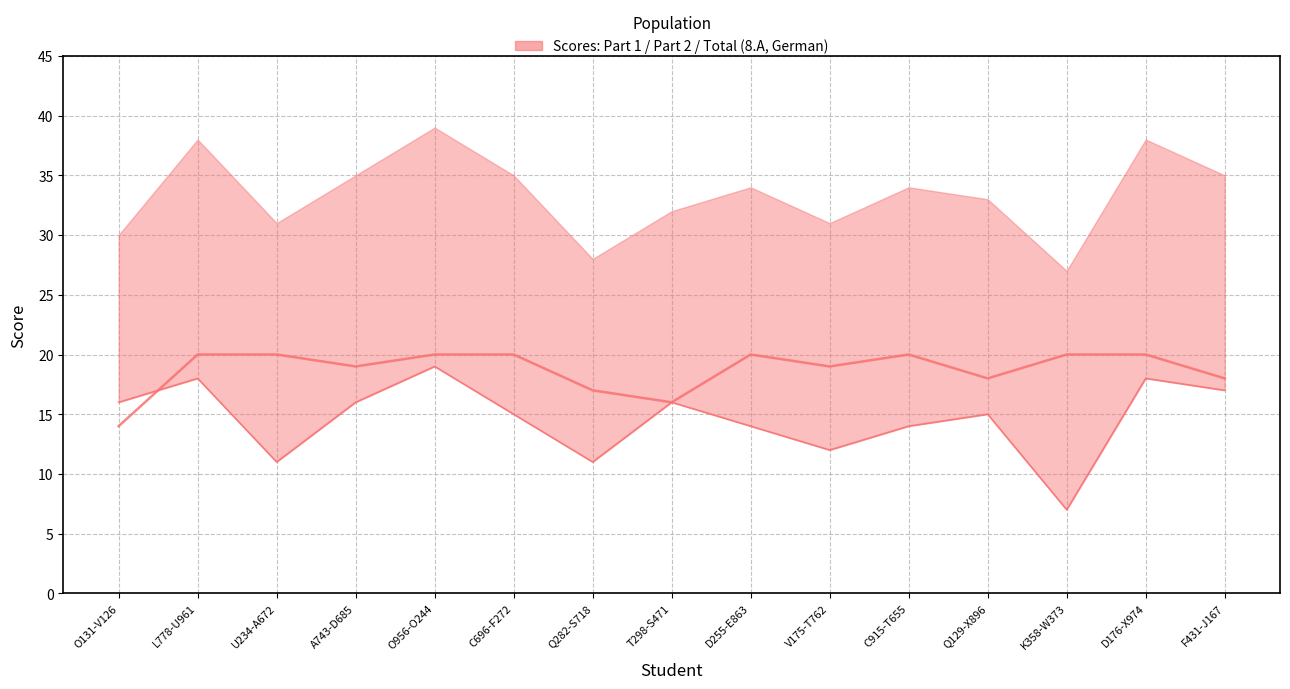

True or false: 2. feladatrész pontszáma and 1. feladatrész pontszáma cross at least once.

True